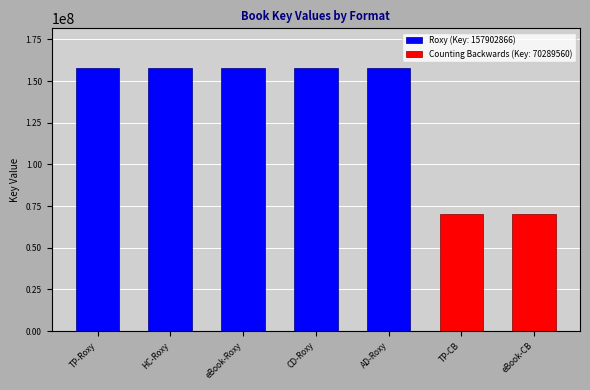

What is the ratio of the value at Trade Paperback (Roxy) to the value at Hardcover (Roxy)?

1.0